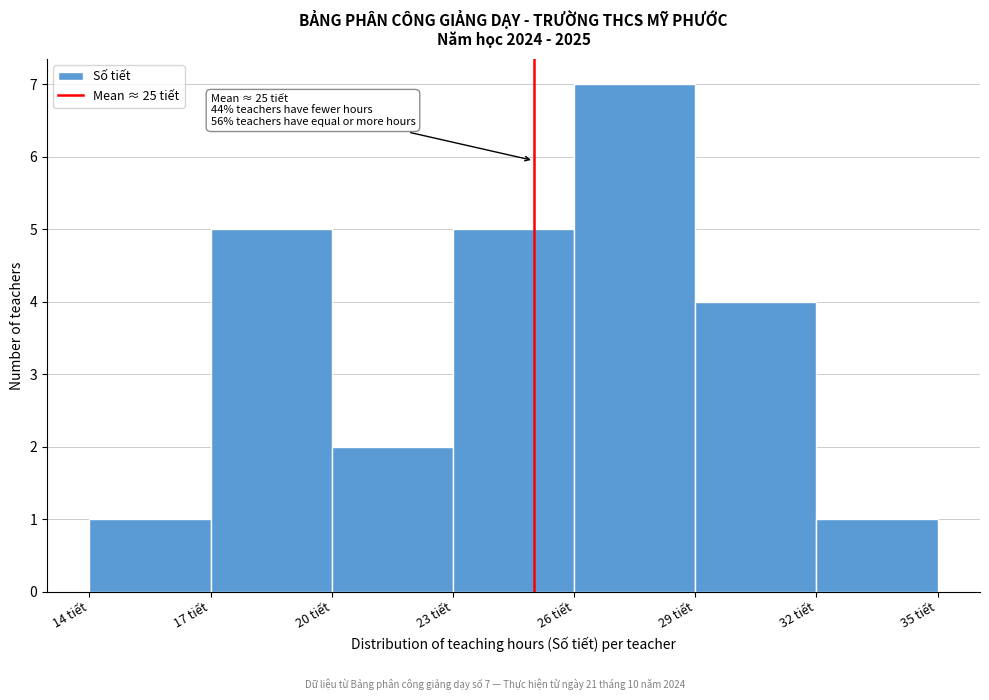

Which range on the x-axis has the tallest bar?

26 to 29